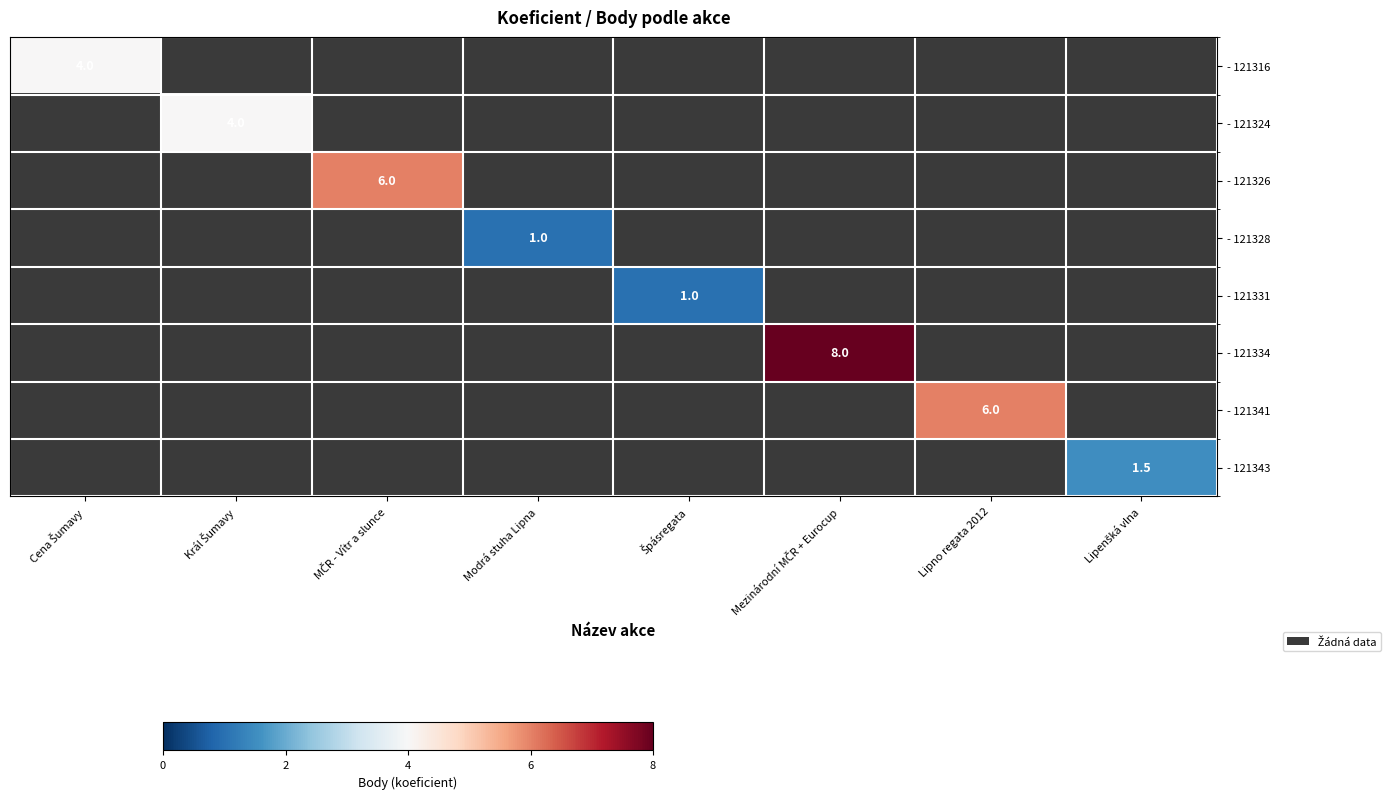

Which category has the lowest value in the - 121324 series?

Cena Šumavy